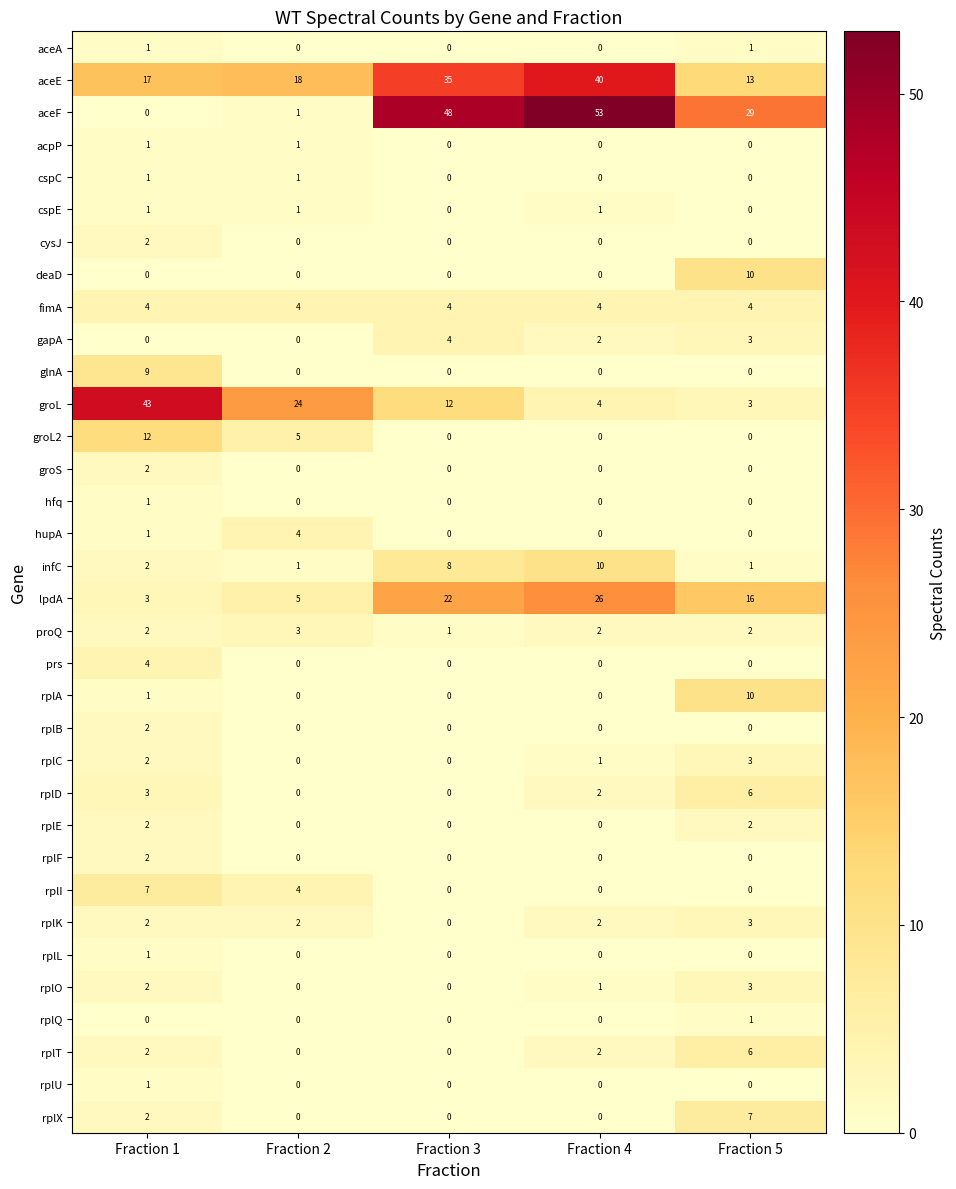

What is the difference between the second highest and second lowest values in the gapA series?

3